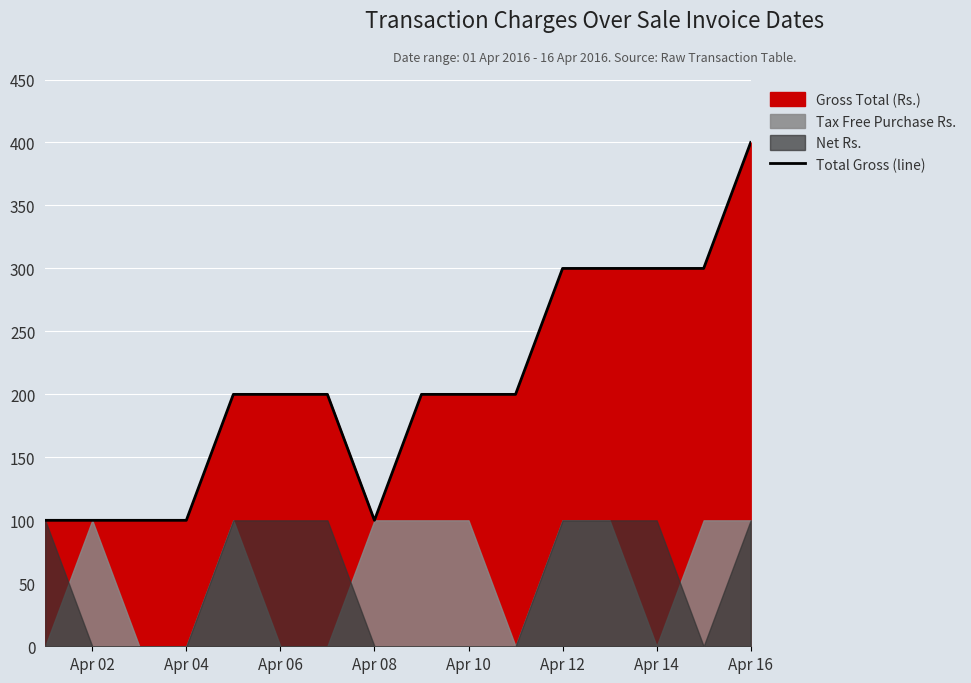

What is the lowest value of the Total Gross (line) series?

100